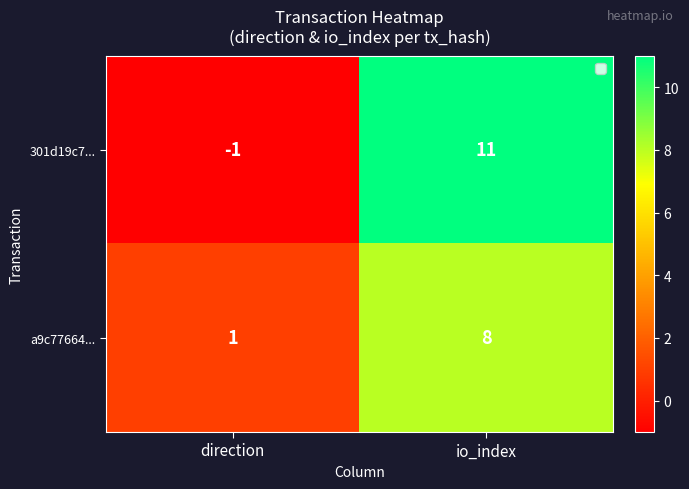

Which series has the largest range (max minus min)?

301d19c7...